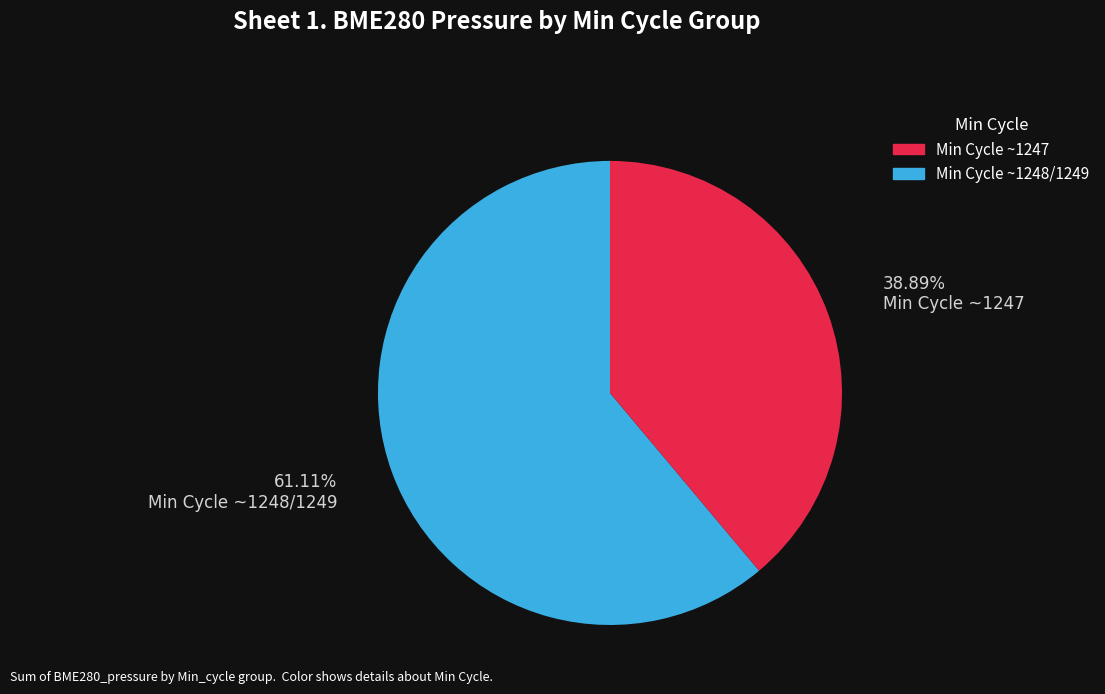

How many slices are in this pie chart?

2